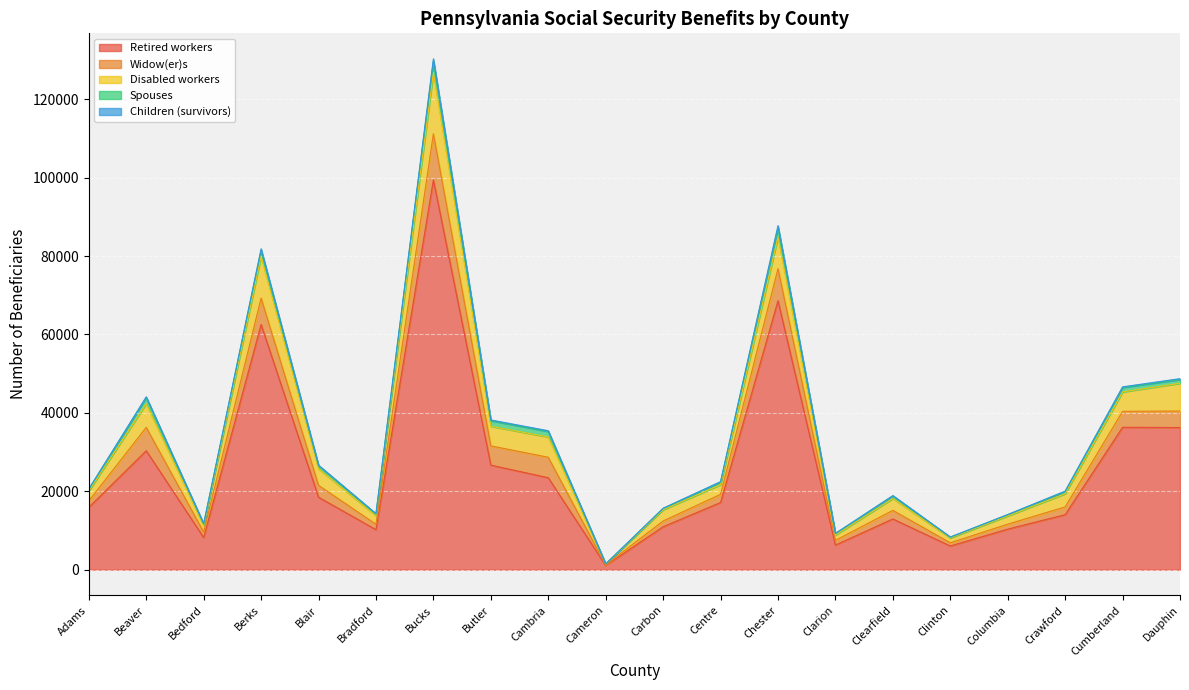

What is the label of the 18th point from the left?

Crawford